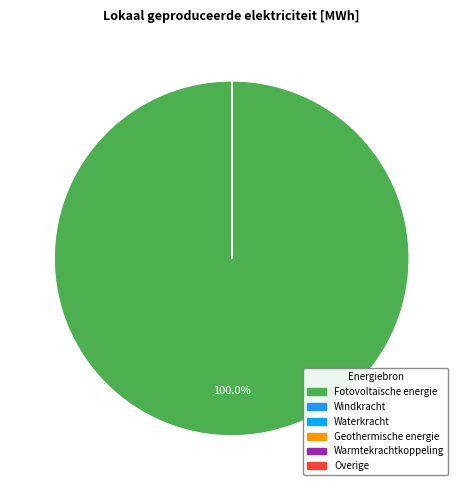

True or false: Overige accounts for 1% of the total.

False